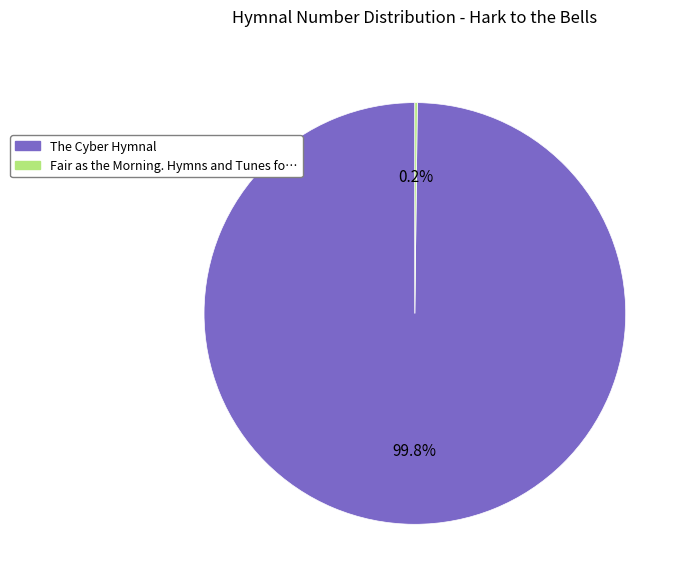

Does any single category account for the majority?

Yes